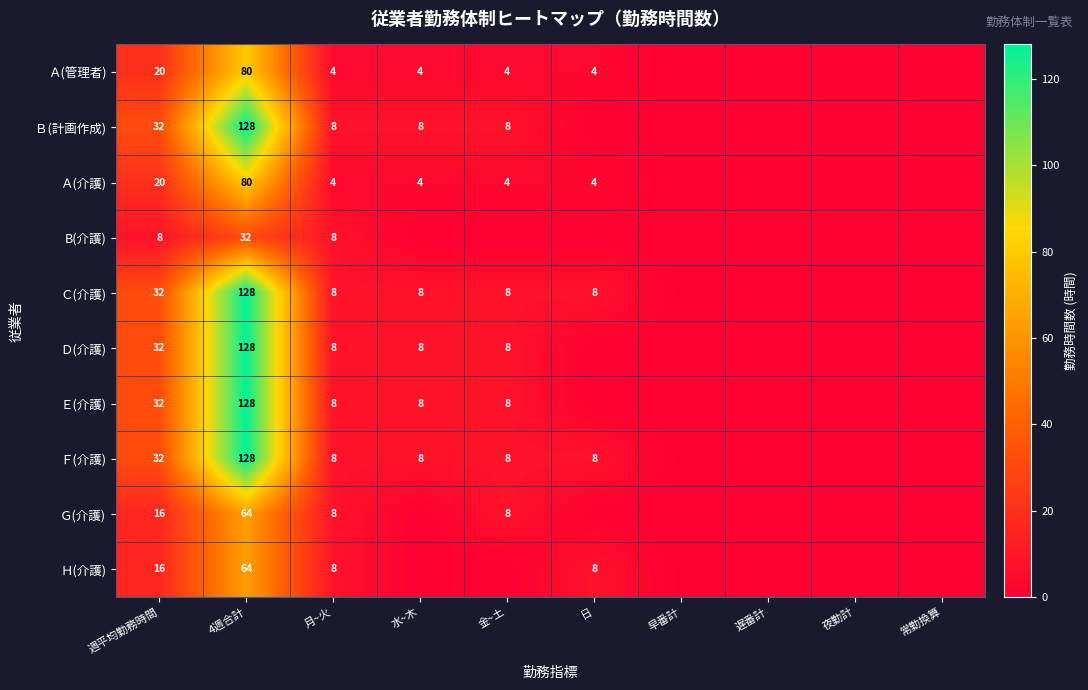

At which category is the sum across all series the highest?

4週合計